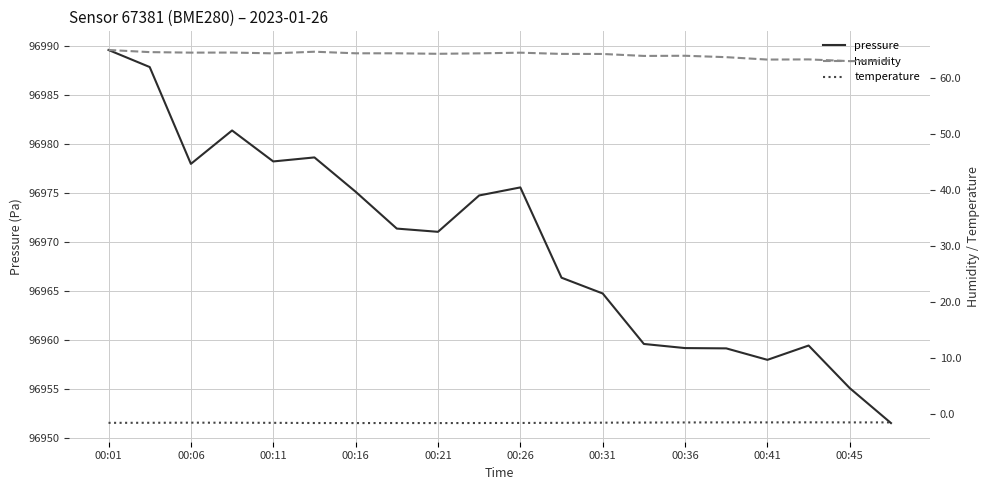

What are all the series names shown in the legend?

pressure, humidity, temperature